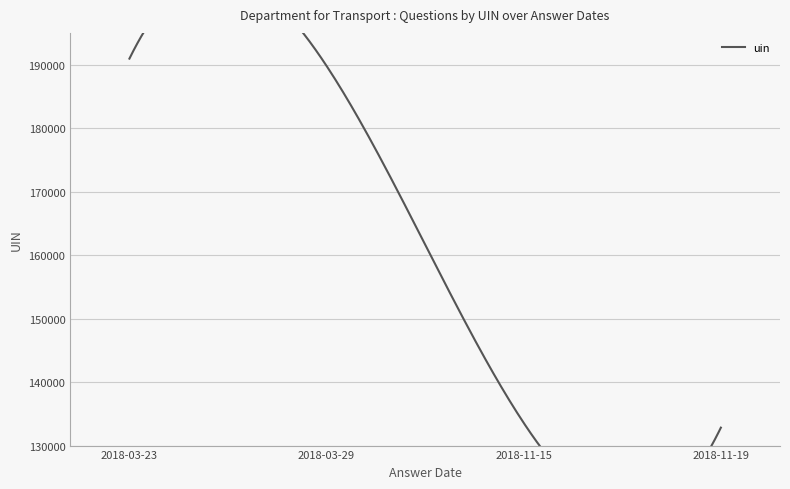

What is the ratio of the value at 2018-11-15 to the value at 2018-03-23?

0.7